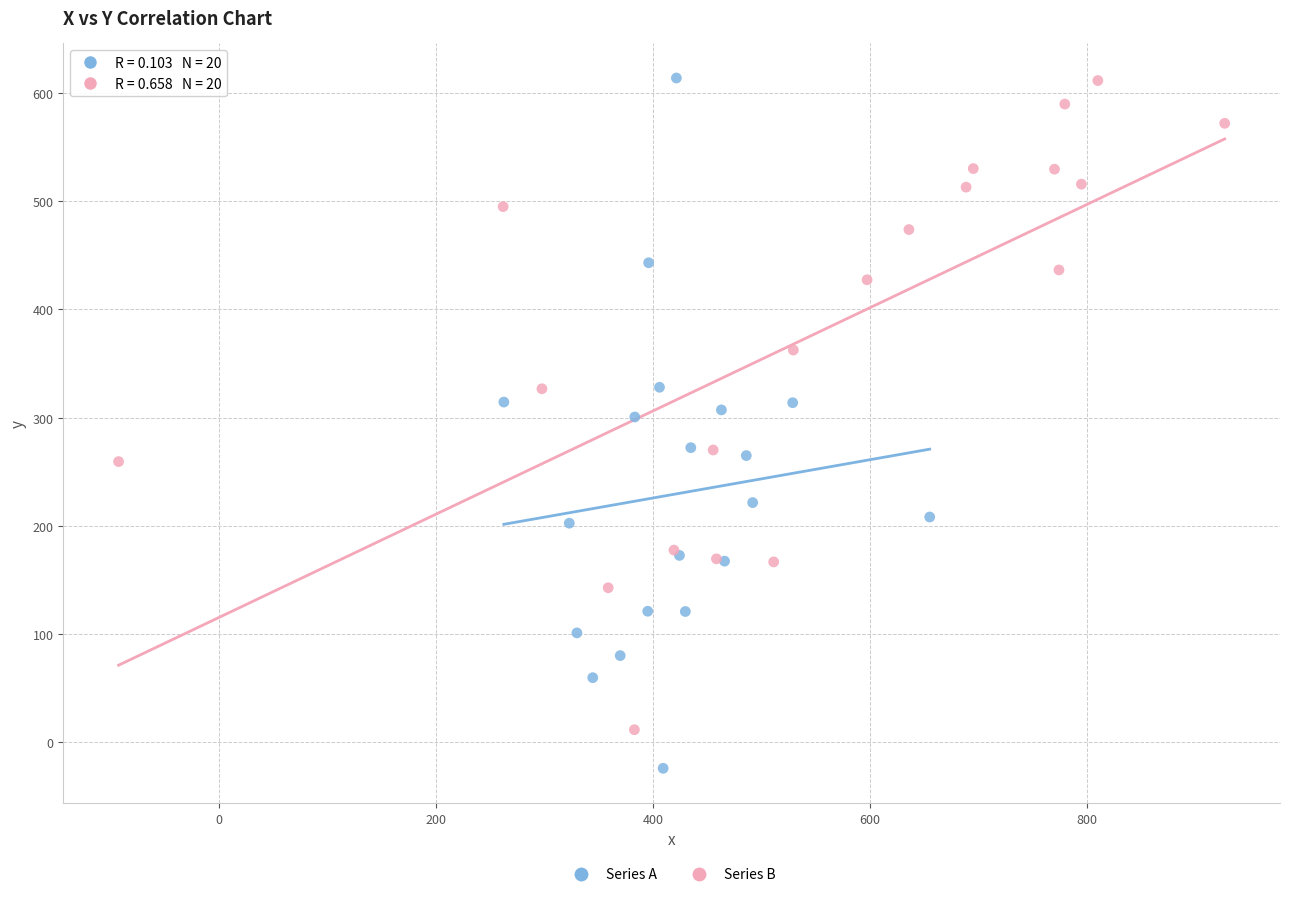

Which series reaches the minimum Y coordinate?

Series A